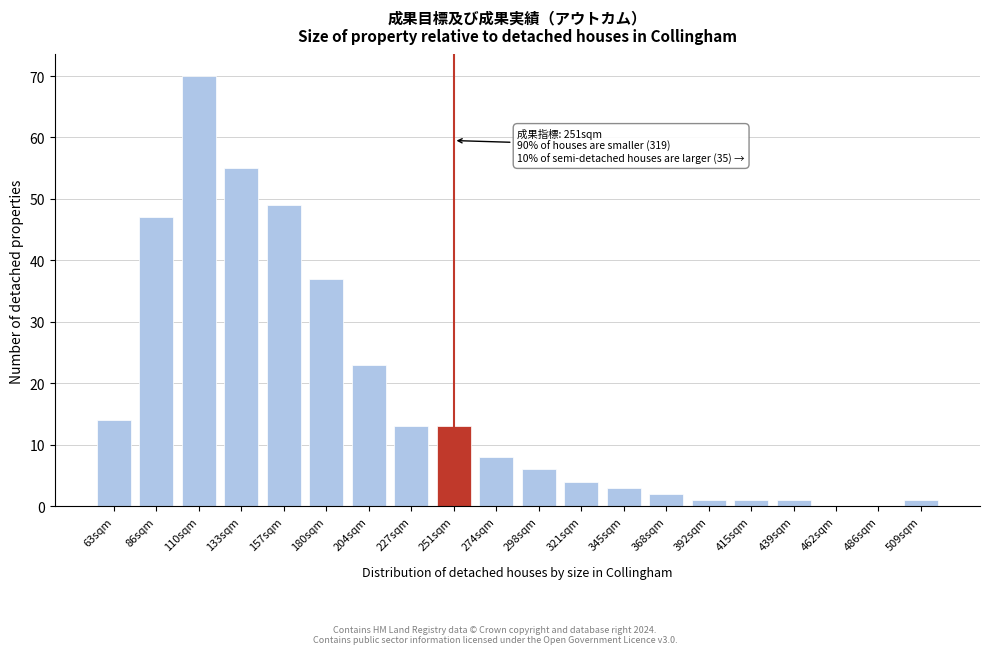

Reading left to right, extract all data points from this chart.

63sqm=14	86sqm=47	110sqm=70	133sqm=55	157sqm=49	180sqm=37	204sqm=23	227sqm=13	251sqm=13	274sqm=8	298sqm=6	321sqm=4	345sqm=3	368sqm=2	392sqm=1	415sqm=1	439sqm=1	462sqm=0	486sqm=0	509sqm=1